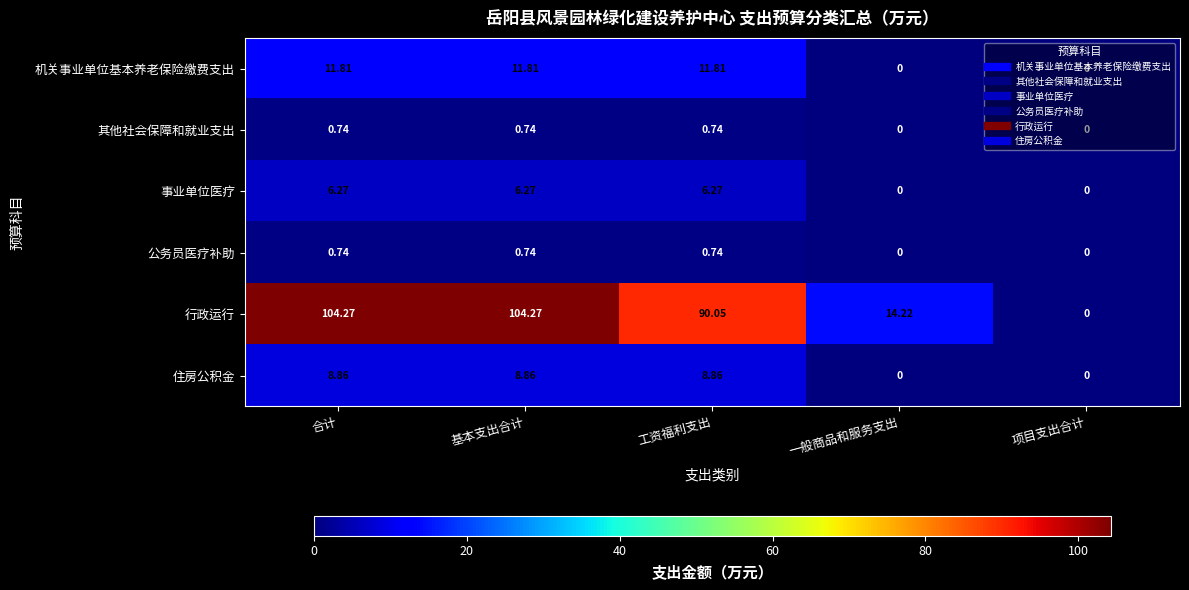

Is the value of 行政运行 at 基本支出合计 greater than the value of 住房公积金 at 项目支出合计?

Yes